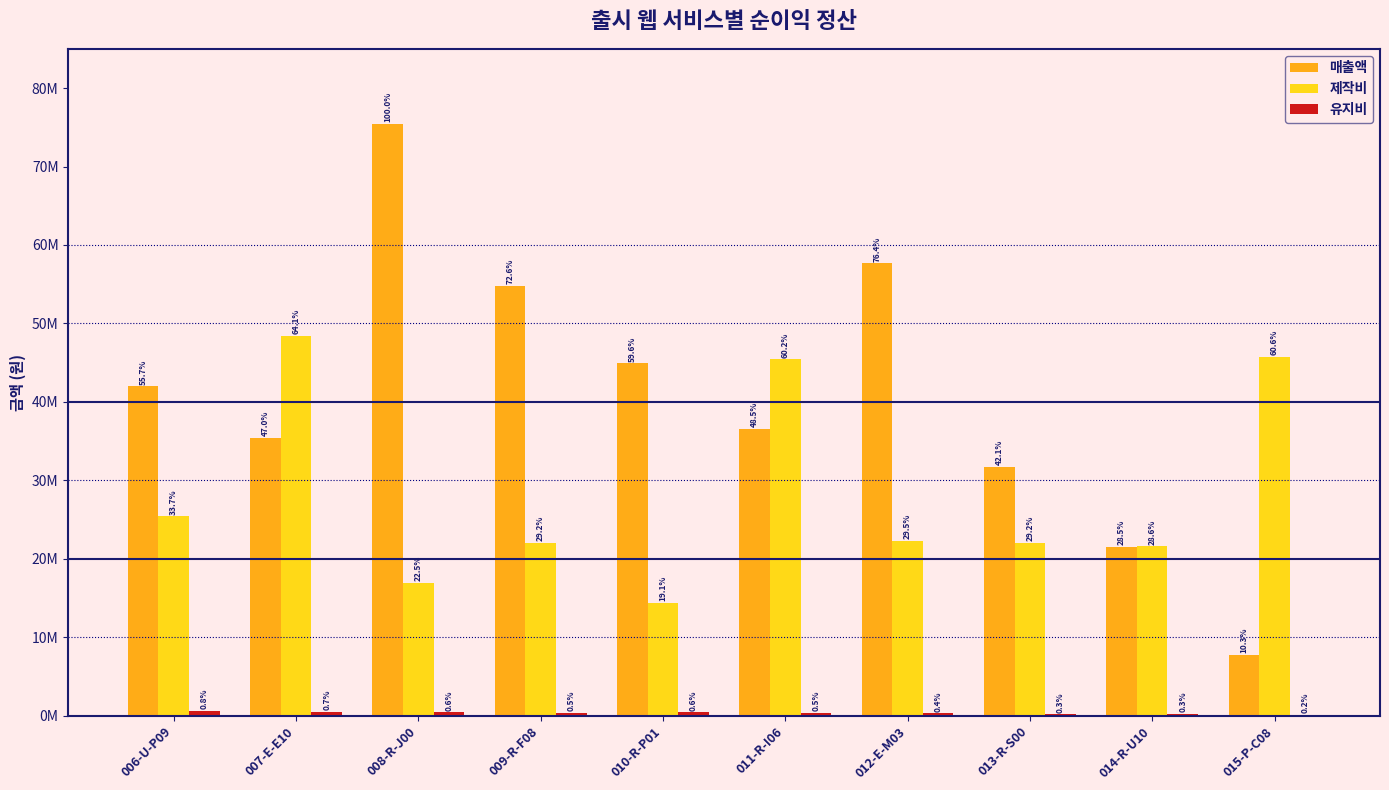

Rank the series by their maximum value, from highest to lowest.

매출액, 제작비, 유지비